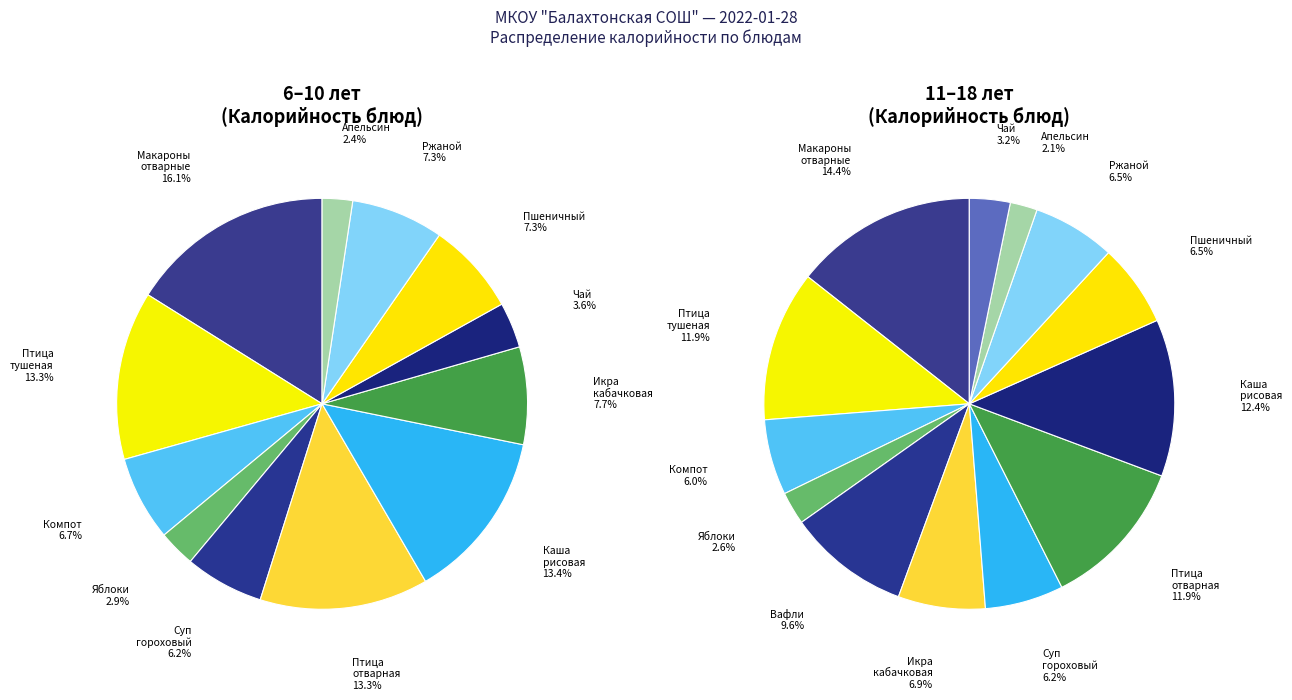

Approximately how many times larger is the value at Апельсин compared to Компот из сухофруктов?

0.4